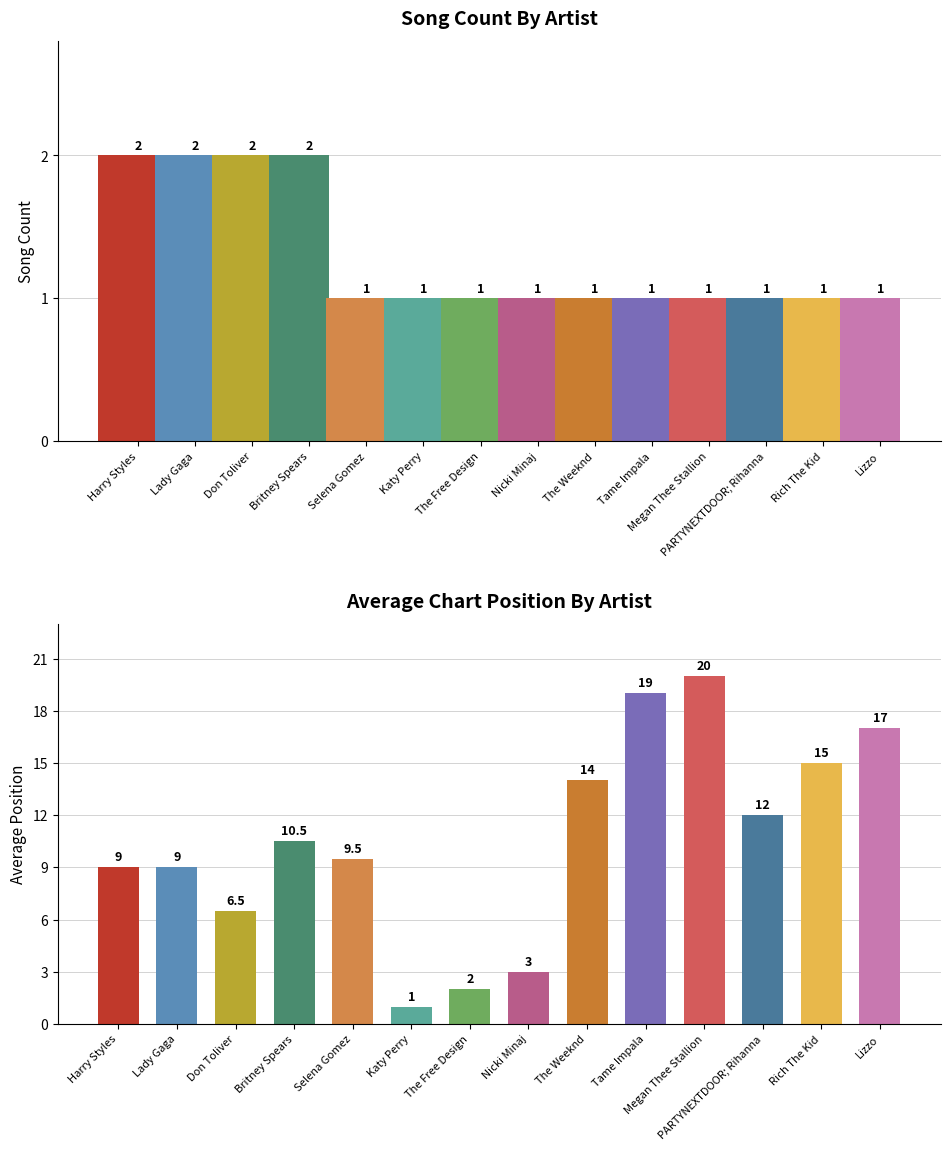

Which category has the highest value across all series?

Harry Styles